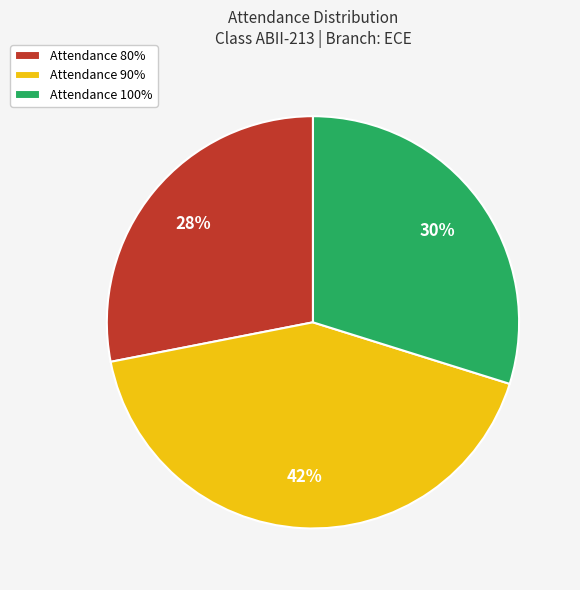

How many segments does this pie chart have?

3